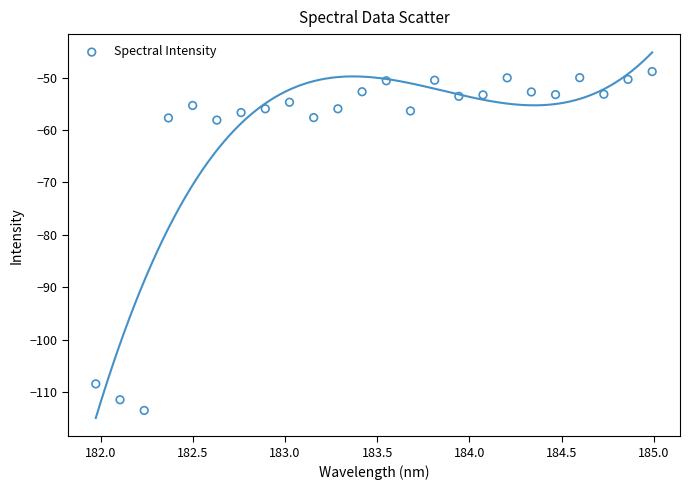

What is the range of X values (max minus min)?

3.0